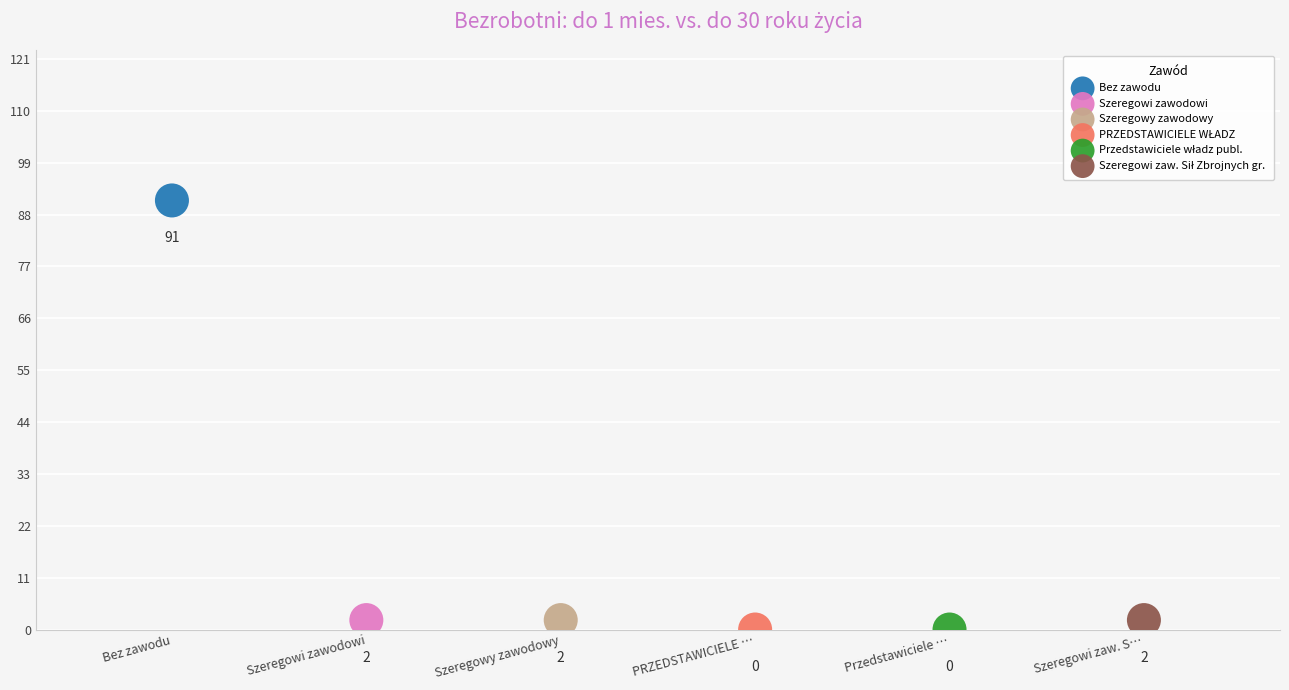

Which series reaches the maximum Y coordinate?

Bez zawodu